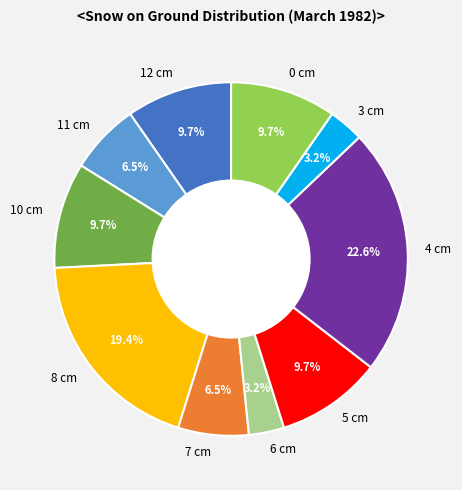

What is the ratio of the value at 5 cm to the value at 11 cm?

1.5